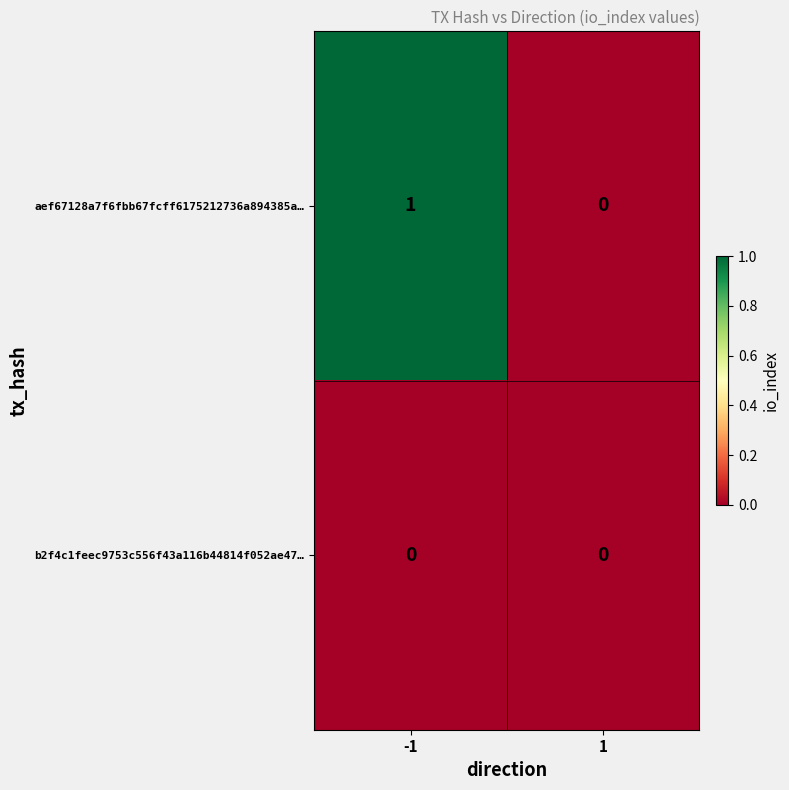

Reading left to right, extract all data points from this chart.

aef67128a7f6fbb67fcff6175212736a894385a…: -1=1	1=0
b2f4c1feec9753c556f43a116b44814f052ae47…: -1=0	1=0